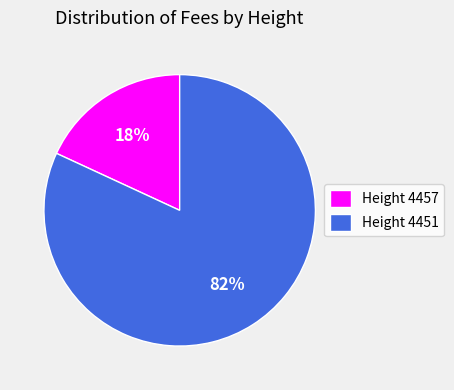

True or false: Height 4451 accounts for 92% of the total.

False